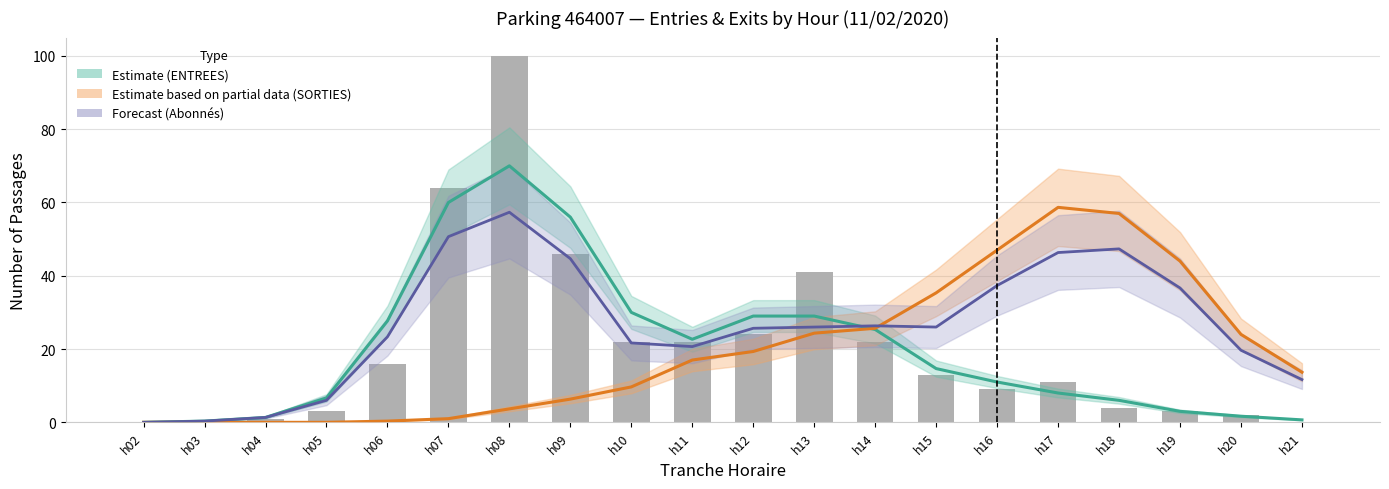

The Estimate (ENTREES) series shows 4.9 at h16. True or false?

False